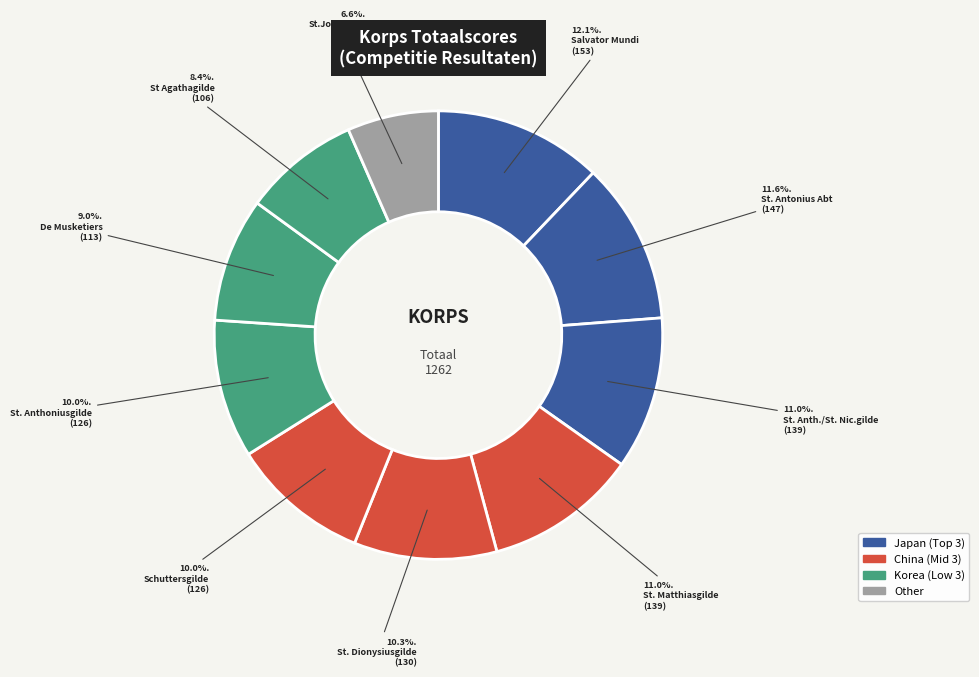

To the nearest percent, what portion does St. Matthiasgilde represent?

11%